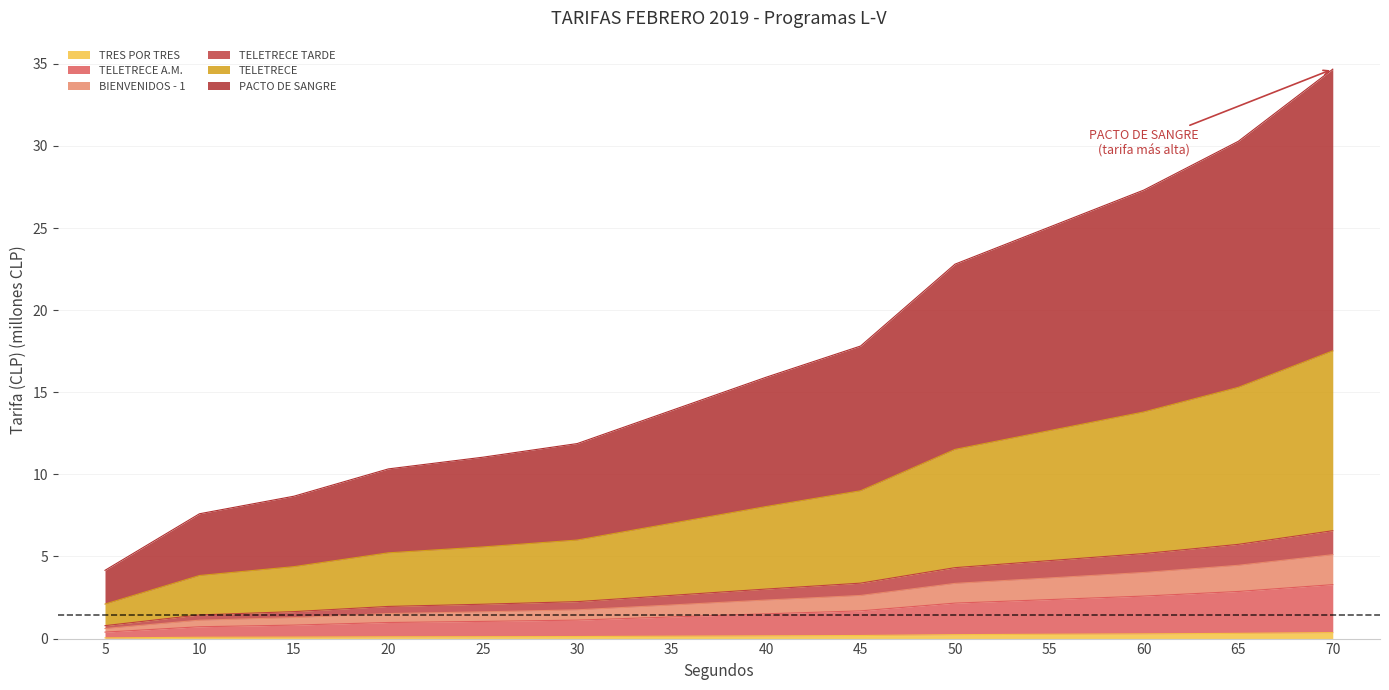

At which category is the sum across all series the highest?

70